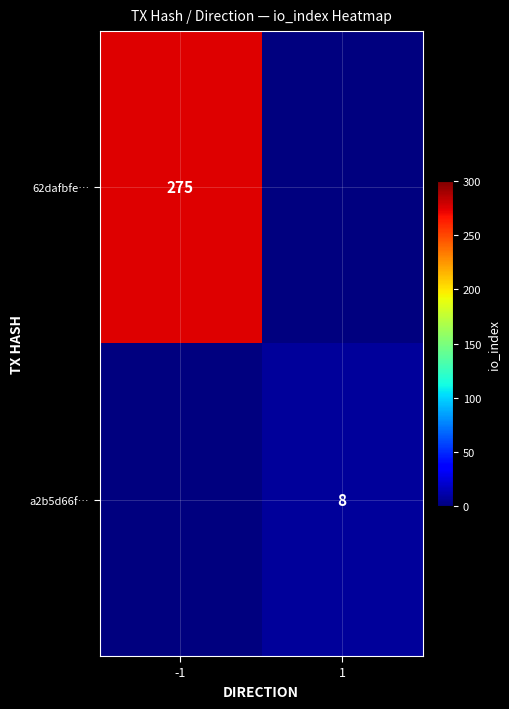

The value of a2b5d66f… at 1 is 8. True or false?

True